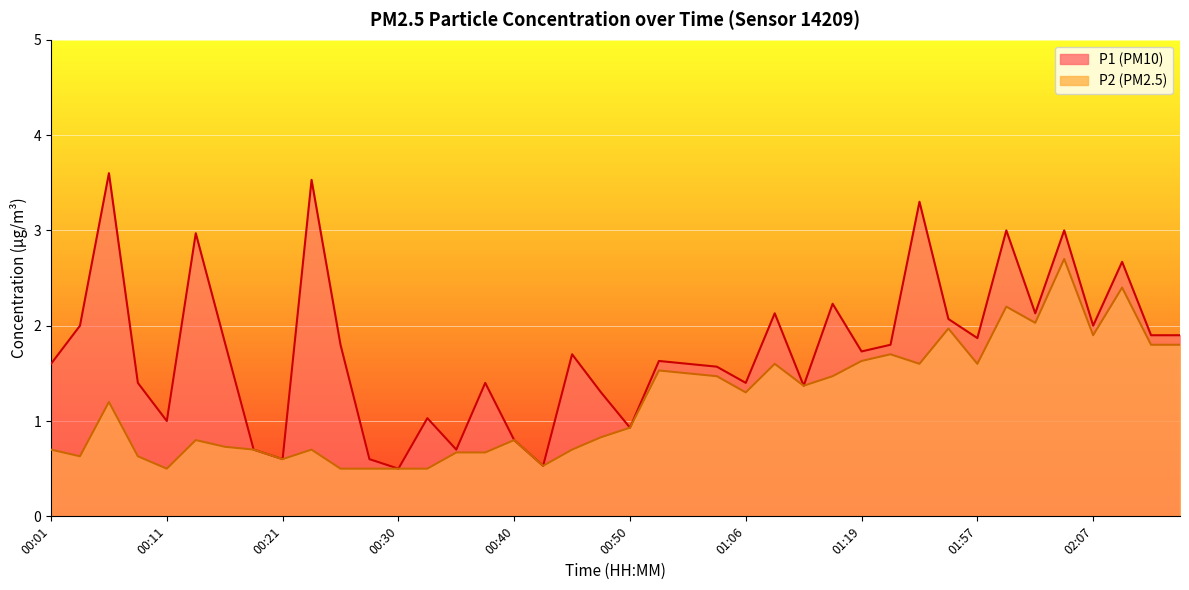

True or false: P2 has a value of 0.9 at 01:08.

False